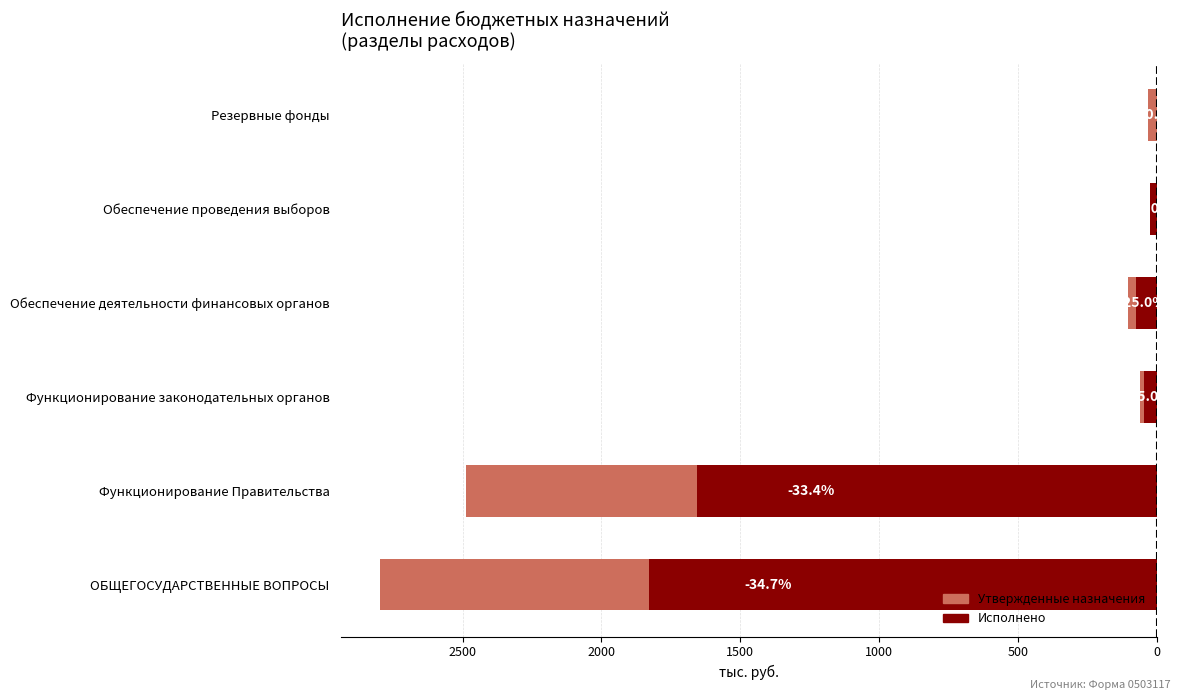

What is the sum of all Исполнено values?

-3629.4